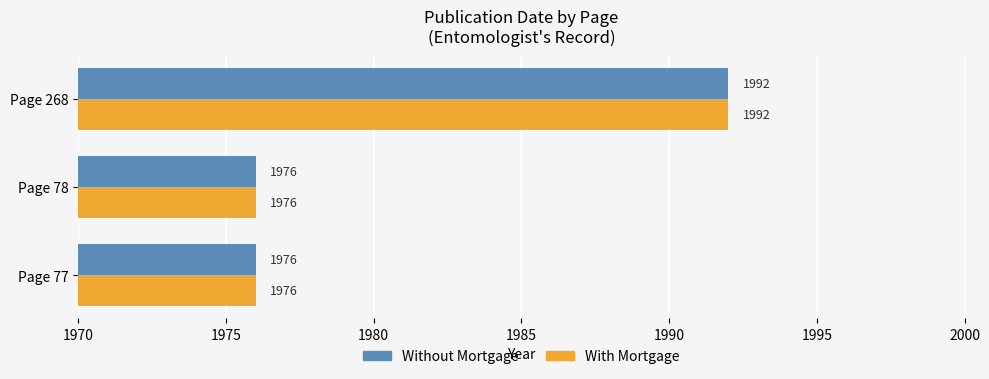

What is the total value across all series at Page 77?

3952